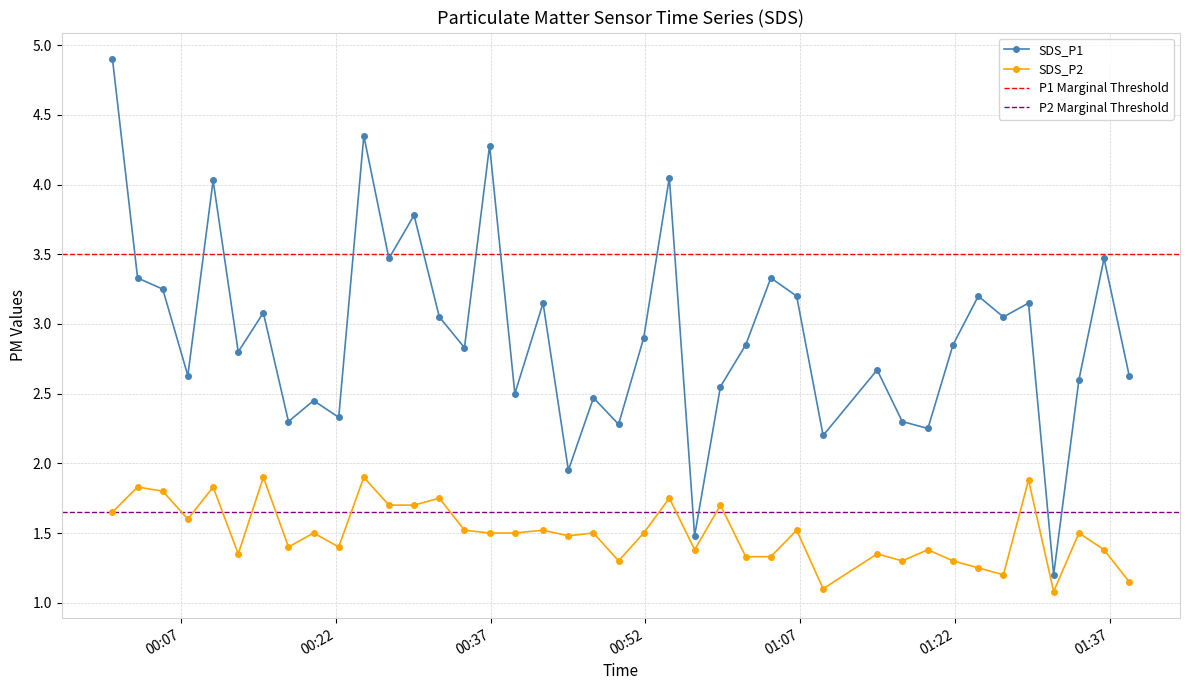

Reading left to right, list all the values displayed in this chart.

SDS_P1: 4.9	3.3	3.2	2.6	4.0	2.8	3.1	2.3	2.5	2.3	4.3	3.5	3.8	3.0	2.8	4.3	2.5	3.1	1.9	2.5	2.3	2.9	4.0	1.5	2.5	2.9	3.3	3.2	2.2	2.7	2.3	2.2	2.9	3.2	3.0	3.1	1.2	2.6	3.5	2.6
SDS_P2: 1.6	1.8	1.8	1.6	1.8	1.4	1.9	1.4	1.5	1.4	1.9	1.7	1.7	1.8	1.5	1.5	1.5	1.5	1.5	1.5	1.3	1.5	1.8	1.4	1.7	1.3	1.3	1.5	1.1	1.4	1.3	1.4	1.3	1.2	1.2	1.9	1.1	1.5	1.4	1.1